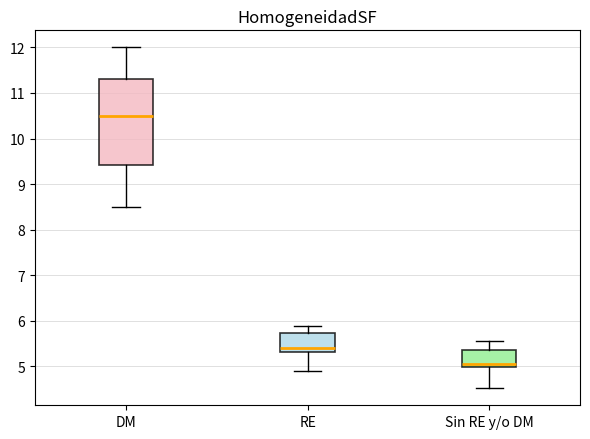

Comparing the boxes themselves (not the whiskers), which one is the tallest?

DM